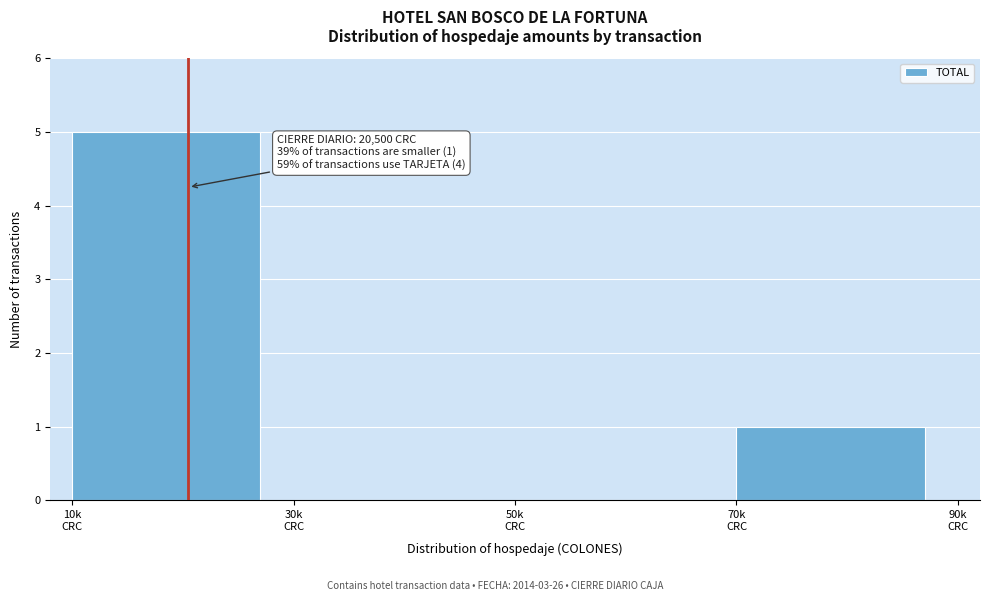

What is the maximum value shown in the chart?

5